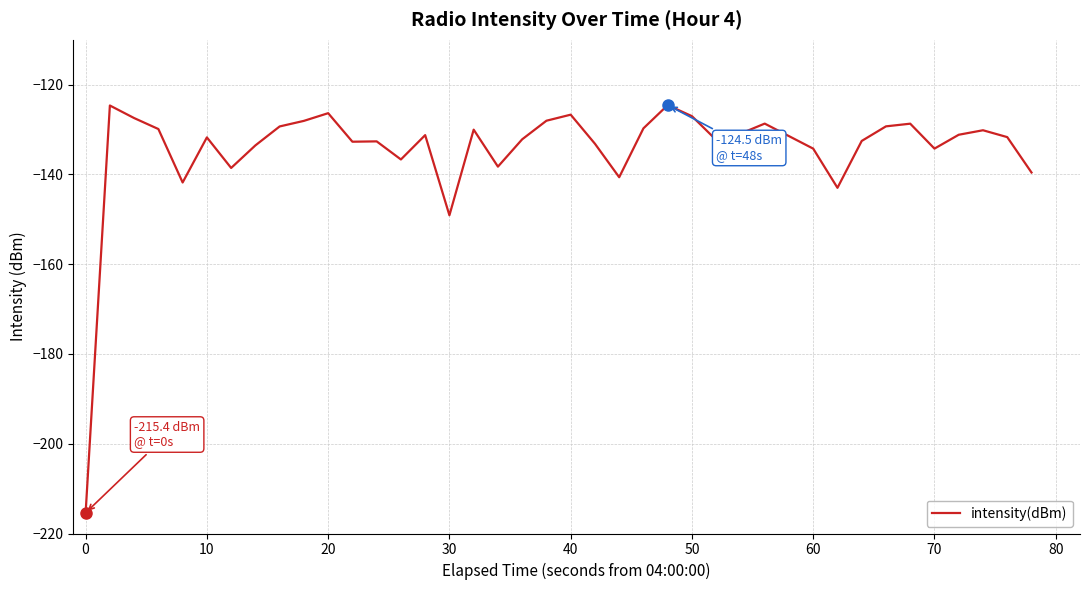

Does the chart have visible grid lines?

Yes